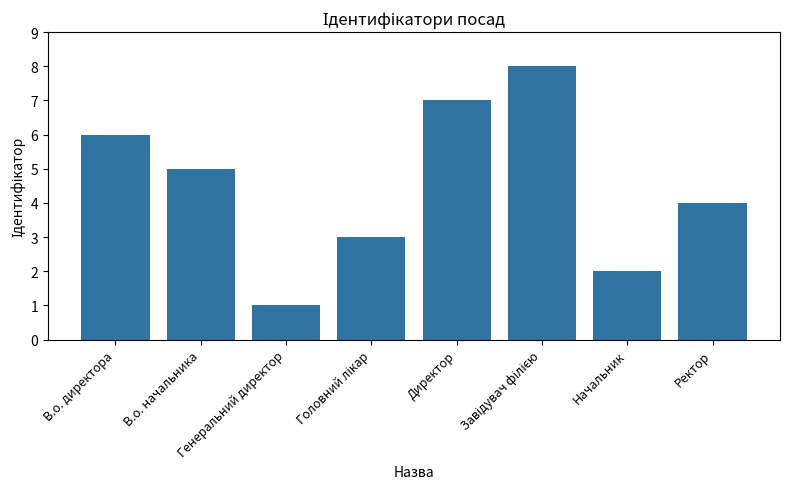

What is the sum of all values?

36